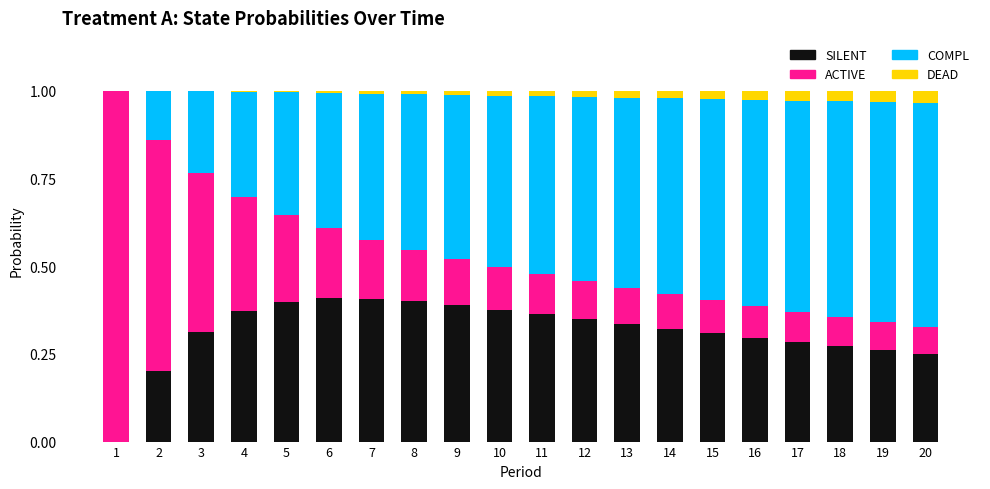

The SILENT series shows 0.4 at 11. True or false?

True